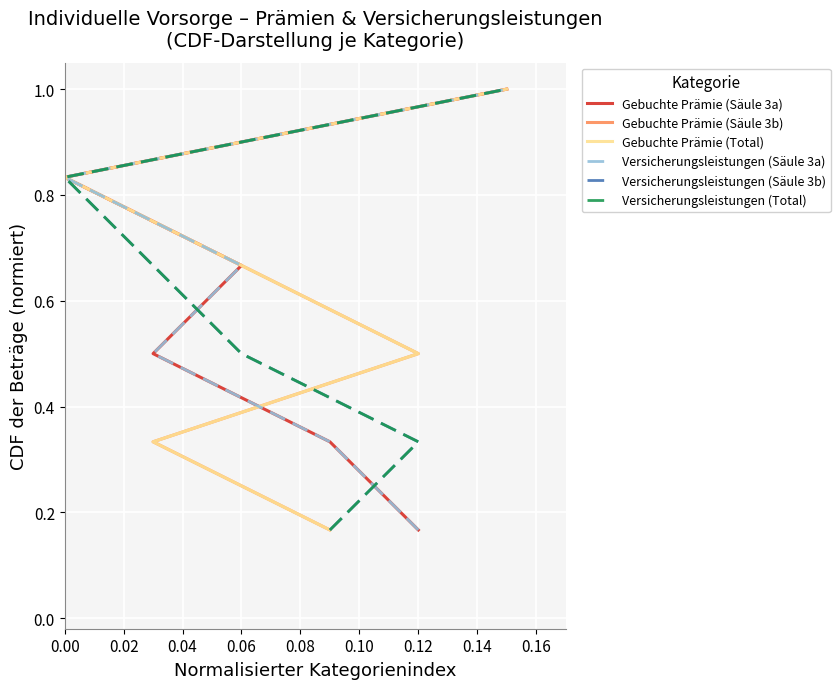

True or false: Gebuchte Prämie (Säule 3a) has more than 2 interior local peaks.

False